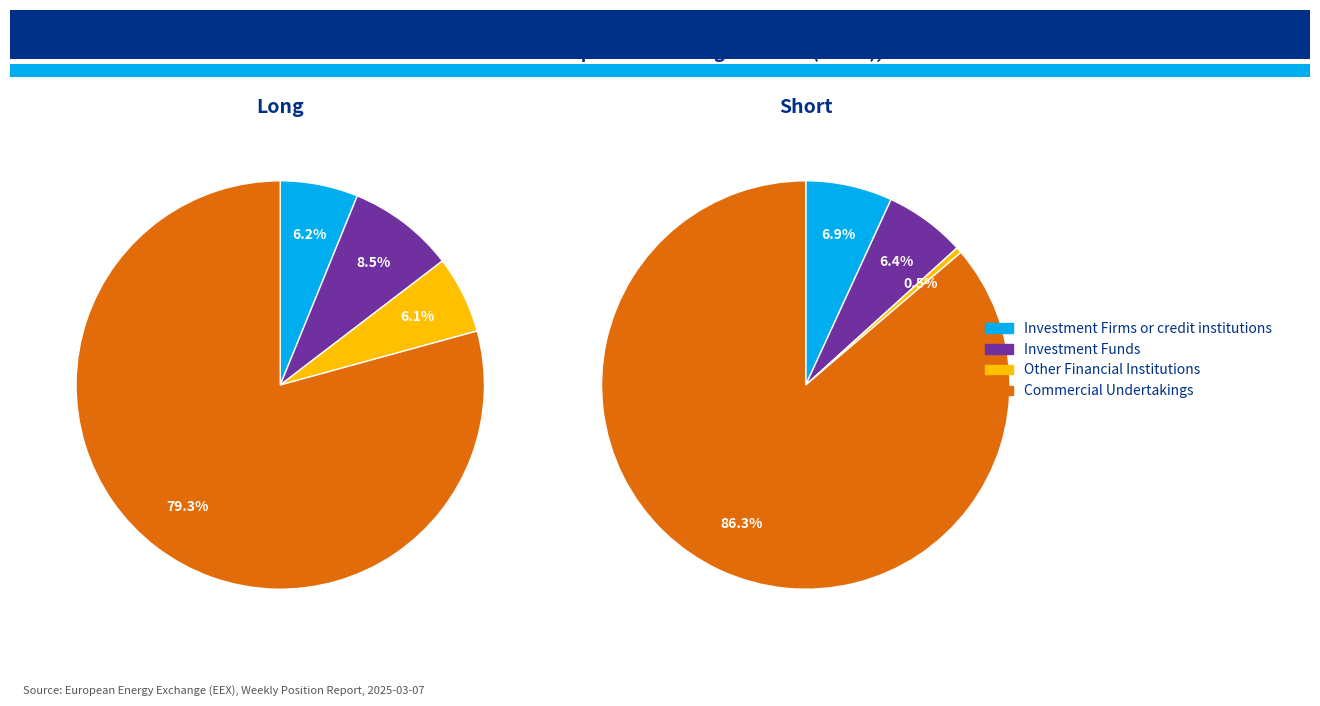

Which category has the smallest portion of the pie?

Other Financial Institutions